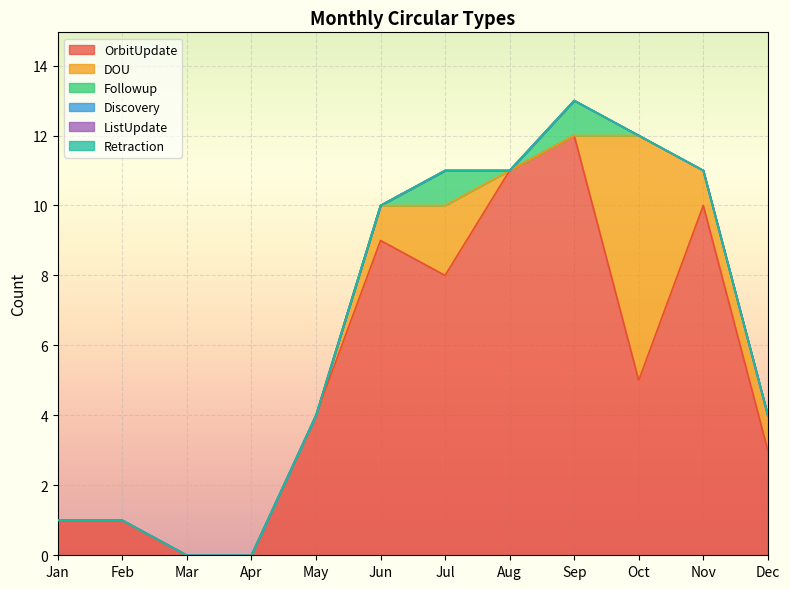

At which label does Retraction reach its minimum?

Jan